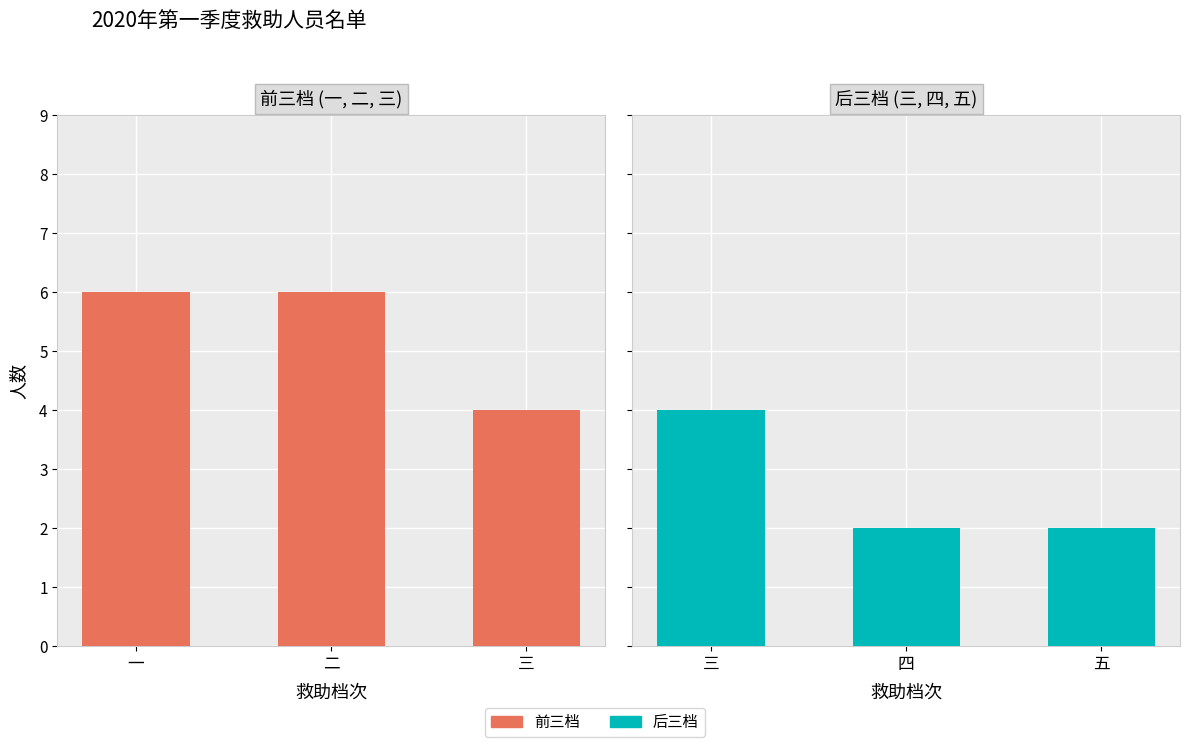

List the series in order of their overall mean, highest first.

救助档次 (前三档), 救助档次 (后三档)